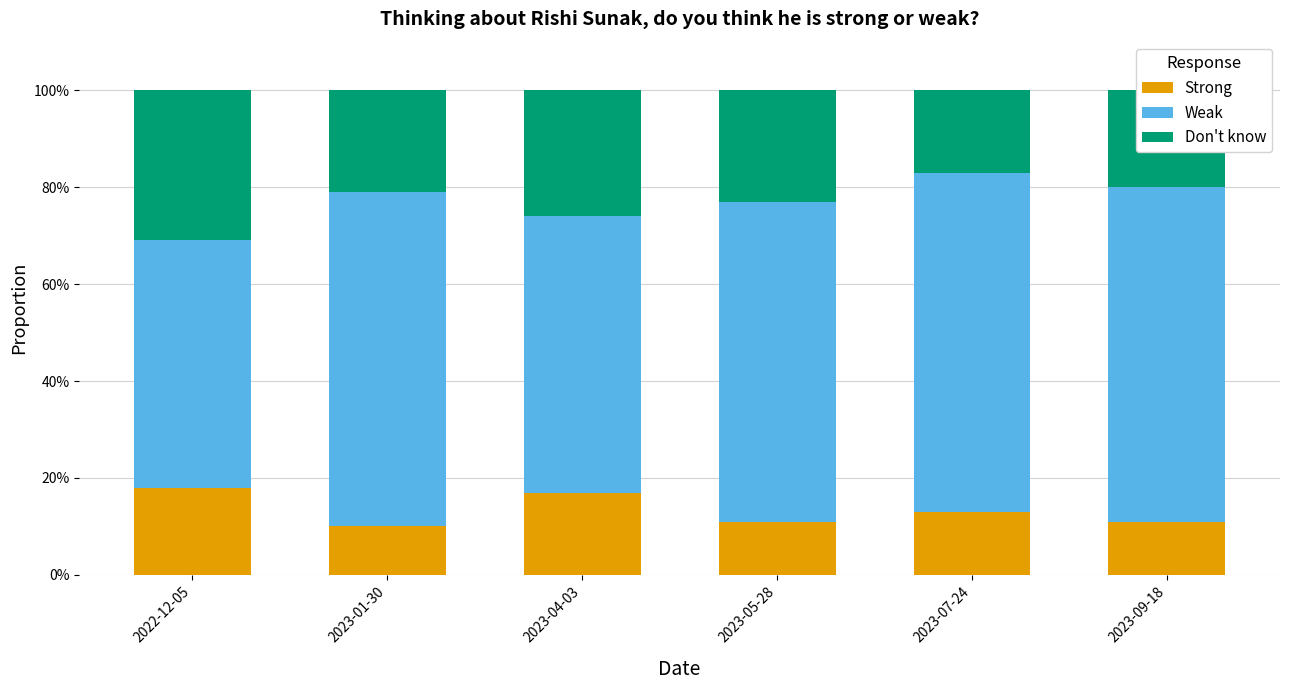

Are the bars grouped side by side (vs. stacked)?

No